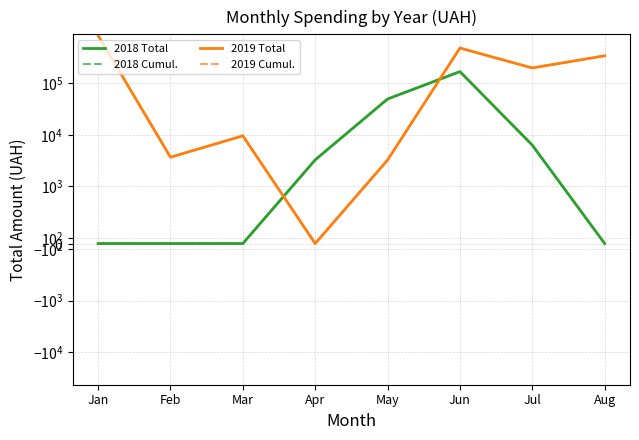

Is it true that 2018 Cumul. equals -53693.9 at Aug?

False